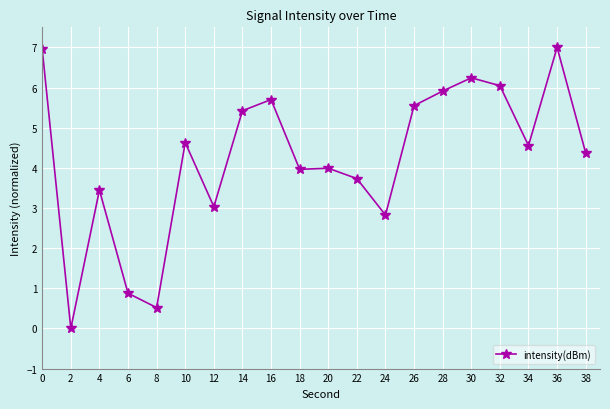

Reading right to left, list all the values displayed in this chart.

38=4.4	36=7.0	34=4.6	32=6.0	30=6.2	28=5.9	26=5.5	24=2.8	22=3.7	20=4.0	18=4.0	16=5.7	14=5.4	12=3.0	10=4.6	8=0.5	6=0.9	4=3.4	2=0.0	0=7.0